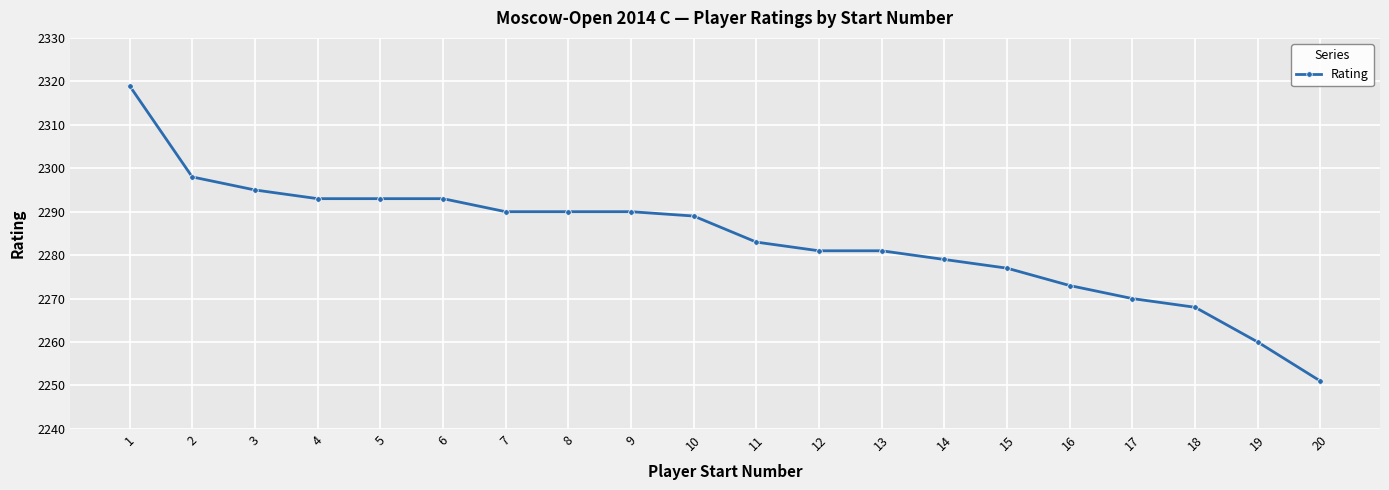

What is the change in value from 1 to 14?

-40